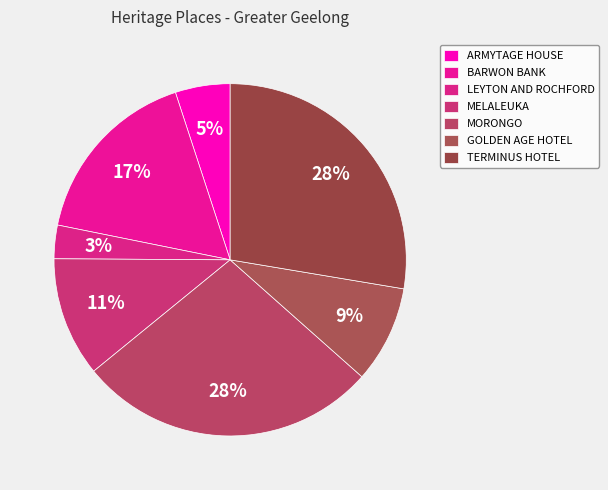

What is the smallest slice in the pie chart?

LEYTON AND ROCHFORD